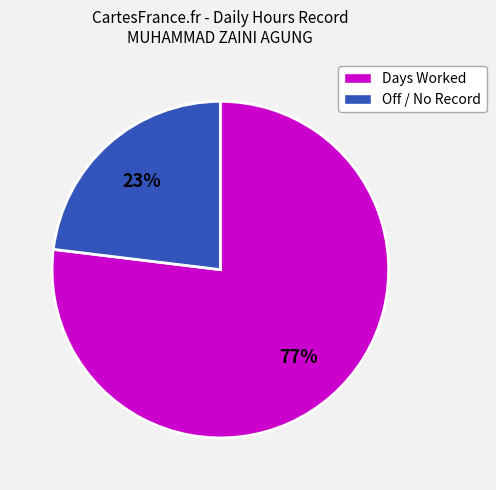

Is there a majority slice in this chart?

Yes